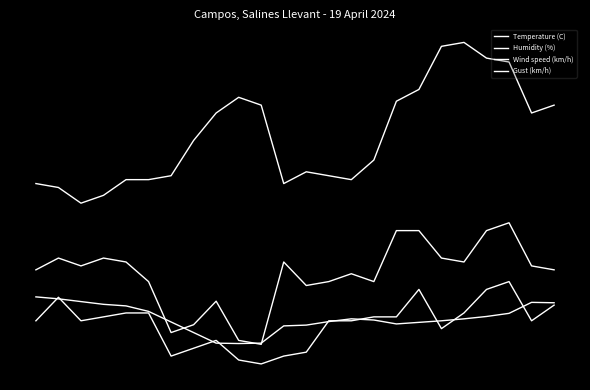

Reading left to right, transcribe all the data shown in this chart.

Temperature (C): 19.1	18.6	17.9	17.2	16.8	15.4	12.7	10.0	7.3	7.2	7.3	11.7	11.9	12.8	13.5	13.2	12.2	12.6	13.0	13.5	14.1	14.9	17.7	17.6
Humidity (%): 48.0	47.0	43.0	45.0	49.0	49.0	50.0	59.0	66.0	70.0	68.0	48.0	51.0	50.0	49.0	54.0	69.0	72.0	83.0	84.0	80.0	79.0	66.0	68.0
Wind speed (km/h): 13.0	19.0	13.0	14.0	15.0	15.0	4.0	6.0	8.0	3.0	2.0	4.0	5.0	13.0	13.0	14.0	14.0	21.0	11.0	15.0	21.0	23.0	13.0	17.0
Gust (km/h): 26.0	29.0	27.0	29.0	28.0	23.0	10.0	12.0	18.0	8.0	7.0	28.0	22.0	23.0	25.0	23.0	36.0	36.0	29.0	28.0	36.0	38.0	27.0	26.0